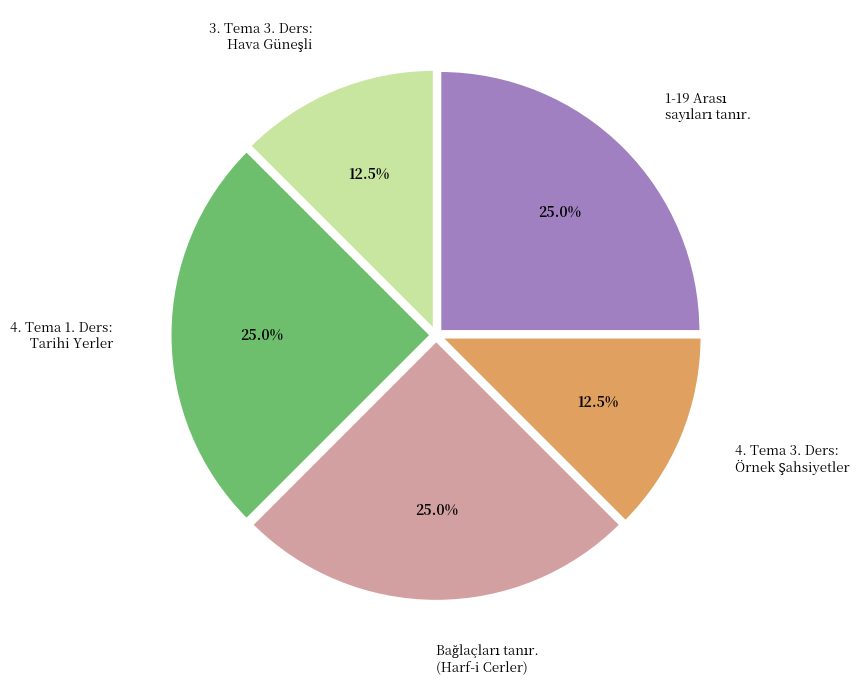

Is there a majority slice in this chart?

No